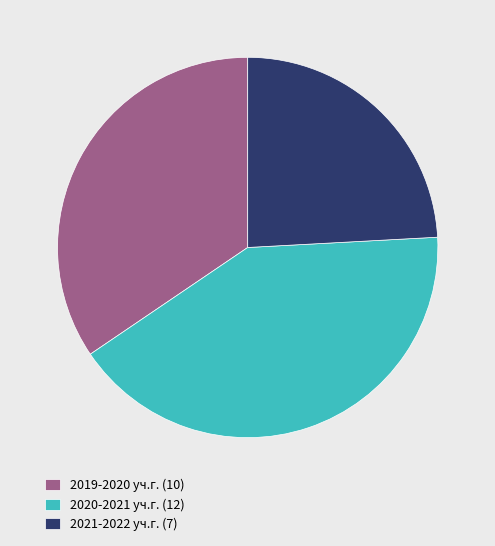

How many segments does this pie chart have?

3